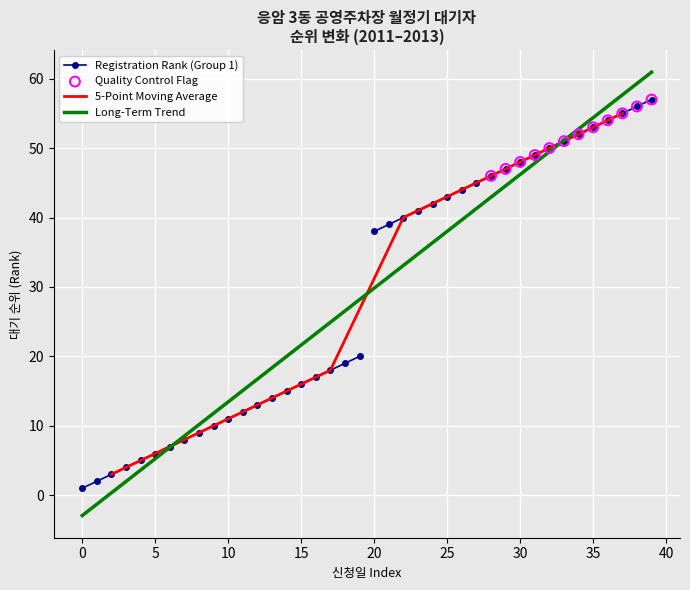

At how many categories does at least one series exceed 46?

11